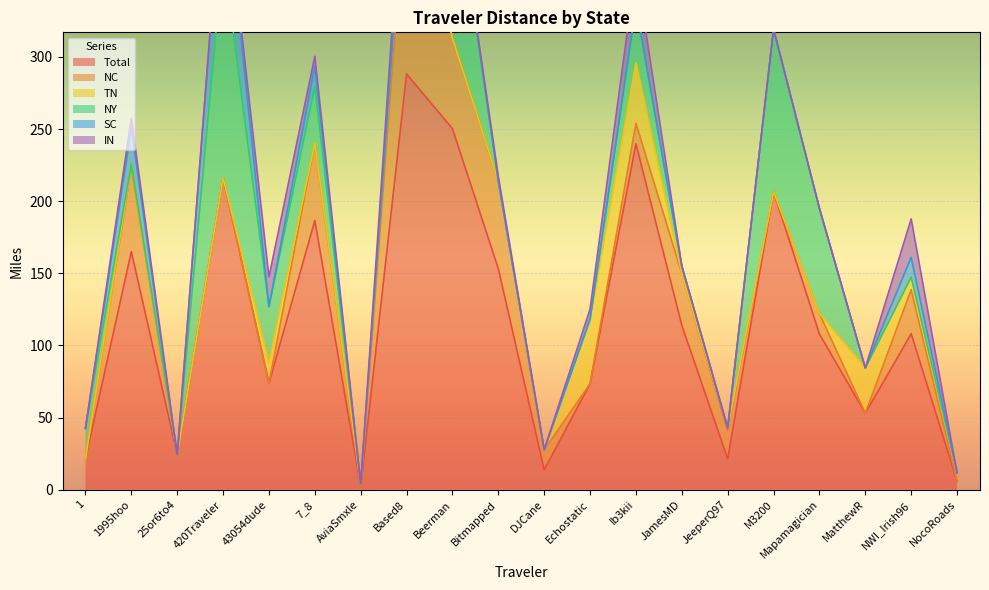

The value of Total at 1 is 21.3. True or false?

True